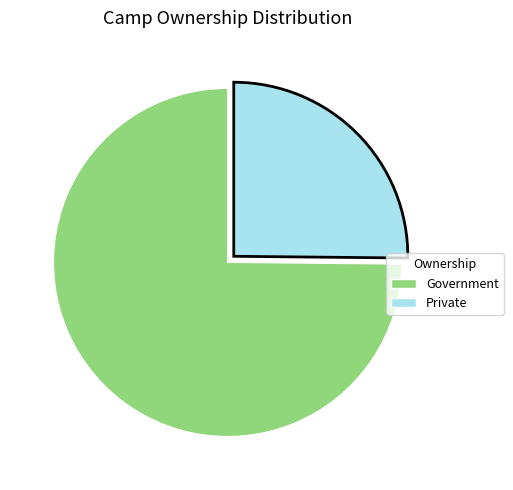

Approximately how many times larger is the value at Government compared to Private?

3.0